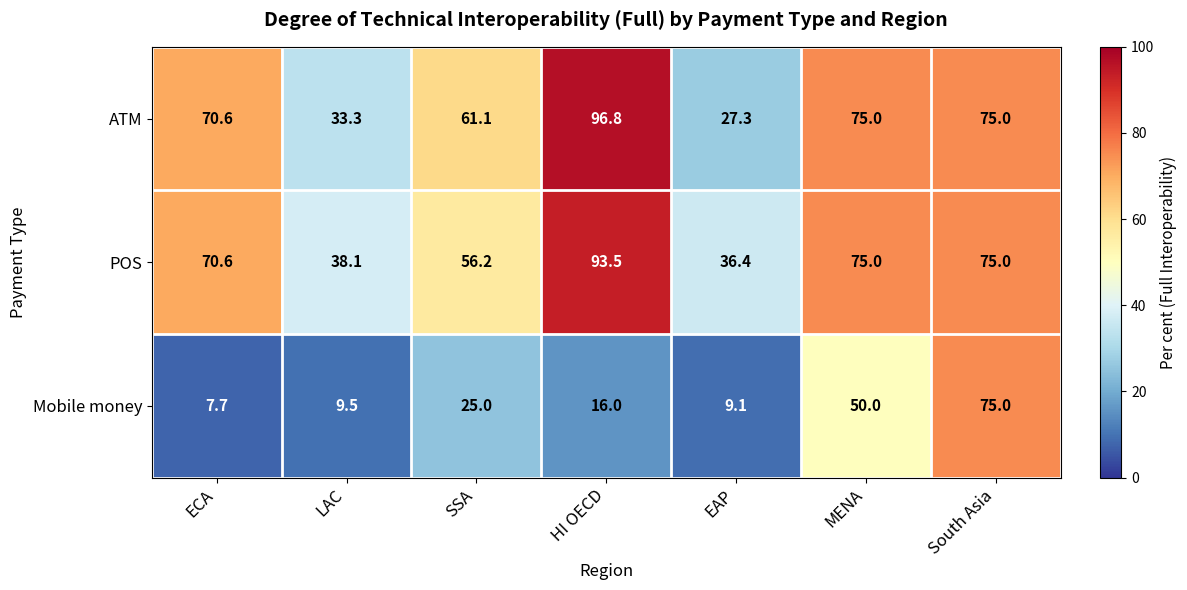

Is it true that Mobile money equals 16.0 at HI OECD?

True